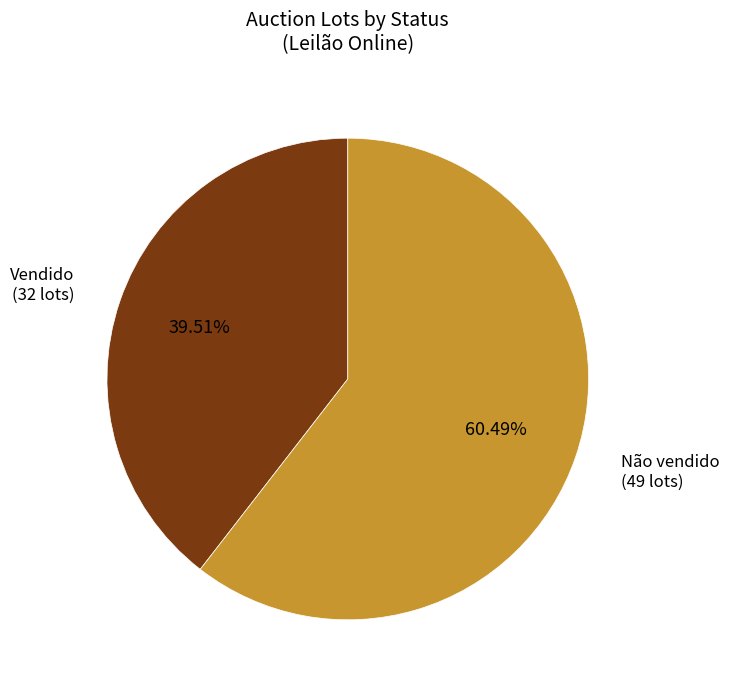

Rank the categories by value from highest to lowest.

Não vendido, Vendido